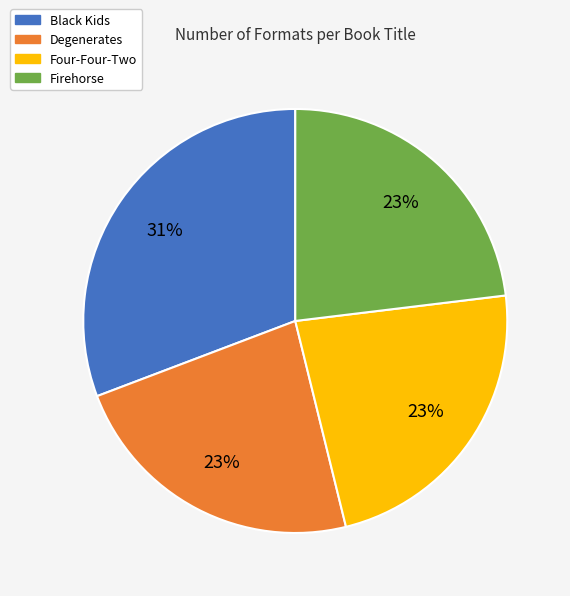

Do Degenerates and Four-Four-Two together represent more than half of the pie?

No